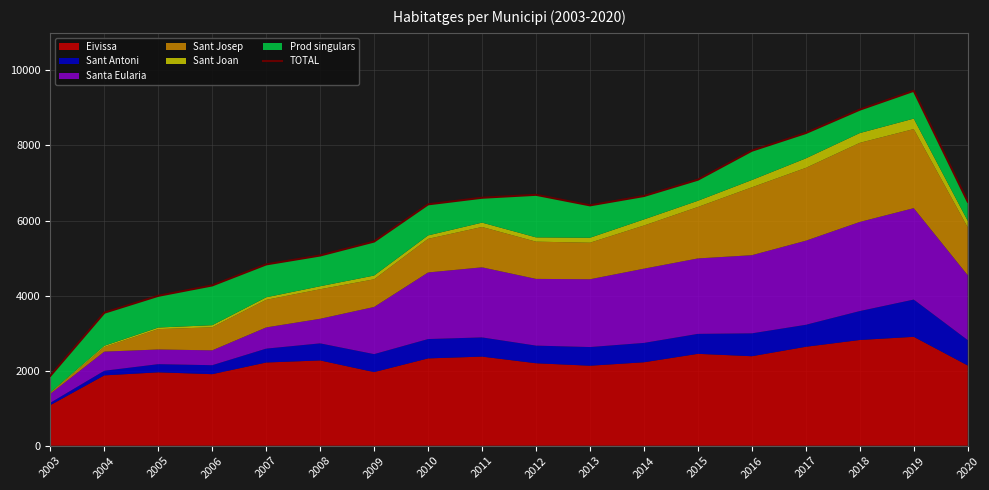

What is the value of the 12th point from the left?

6653